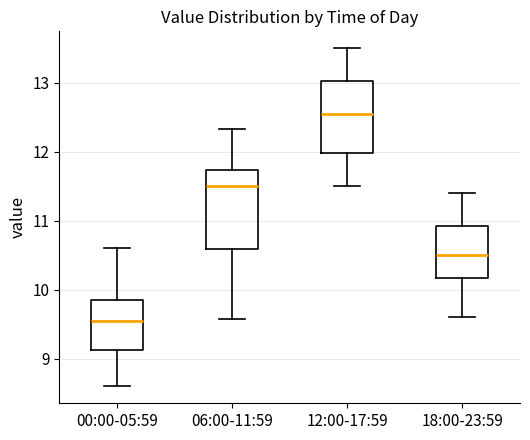

Reading left to right, transcribe this box plot: for each box, give where its median line is, the range the box spans, and where its two whiskers end, as read against the y-axis. The values are not printed on the chart, so give them approximately, as read against the axis.

00:00-05:59: median 9.6, box 9.1 to 9.8, whiskers 8.6 to 10.6
06:00-11:59: median 11.5, box 10.6 to 11.7, whiskers 9.6 to 12.3
12:00-17:59: median 12.6, box 12.0 to 13.0, whiskers 11.5 to 13.5
18:00-23:59: median 10.5, box 10.2 to 10.9, whiskers 9.6 to 11.4